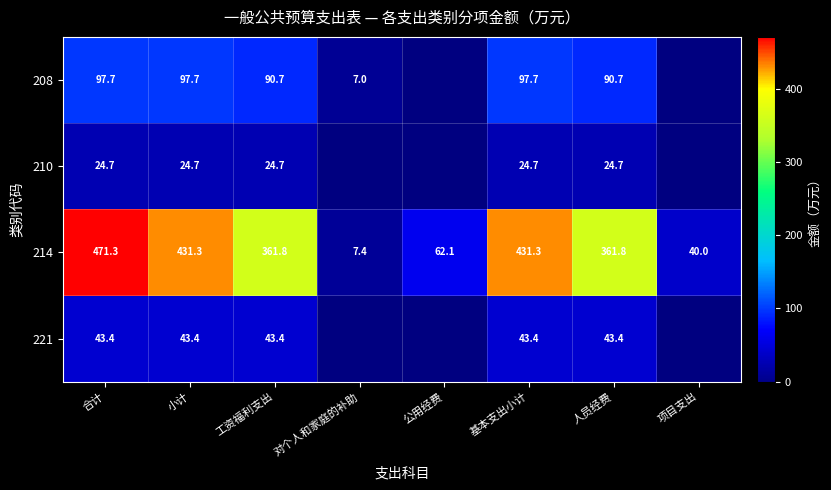

What is the sum of the 210 values at 合计 and 基本支出小计?

49.4